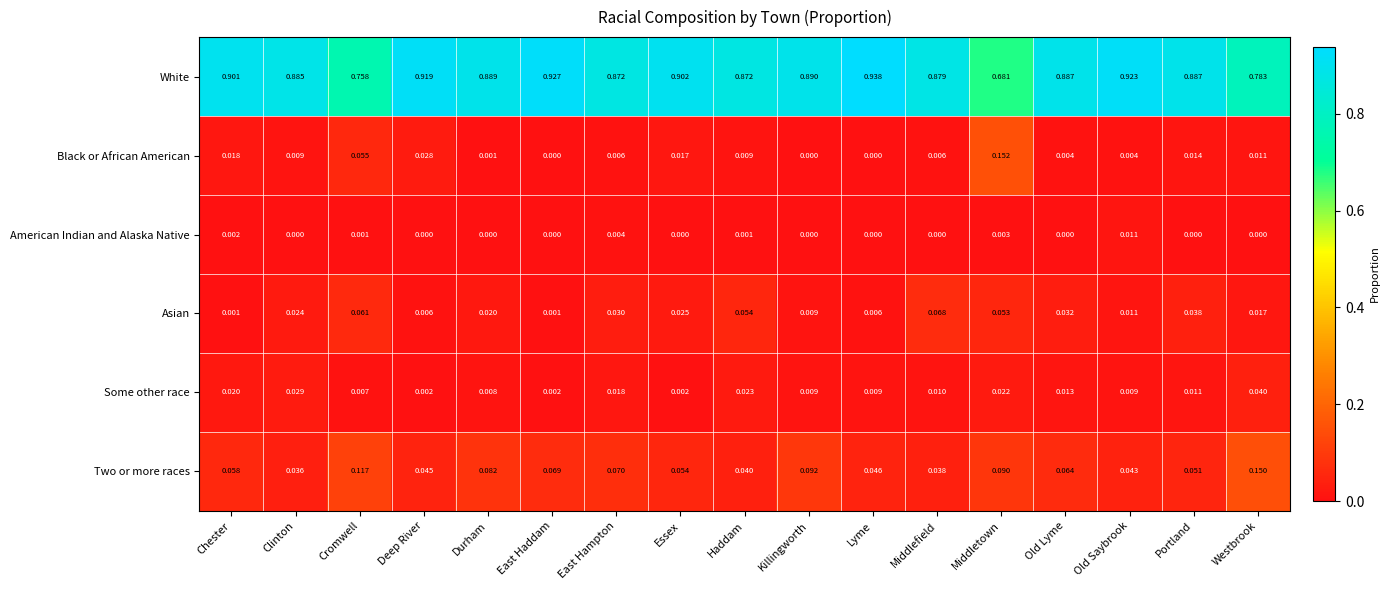

Between Deep River and Old Saybrook, which series saw the biggest shift?

Black or African American